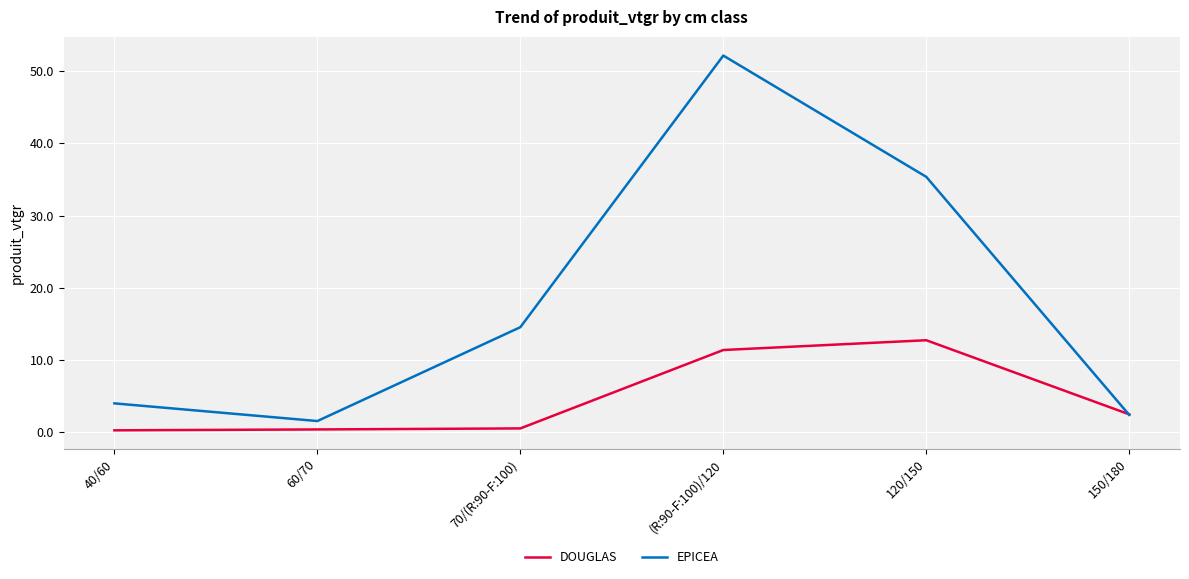

List the series in order of their peak value, highest first.

EPICEA, DOUGLAS